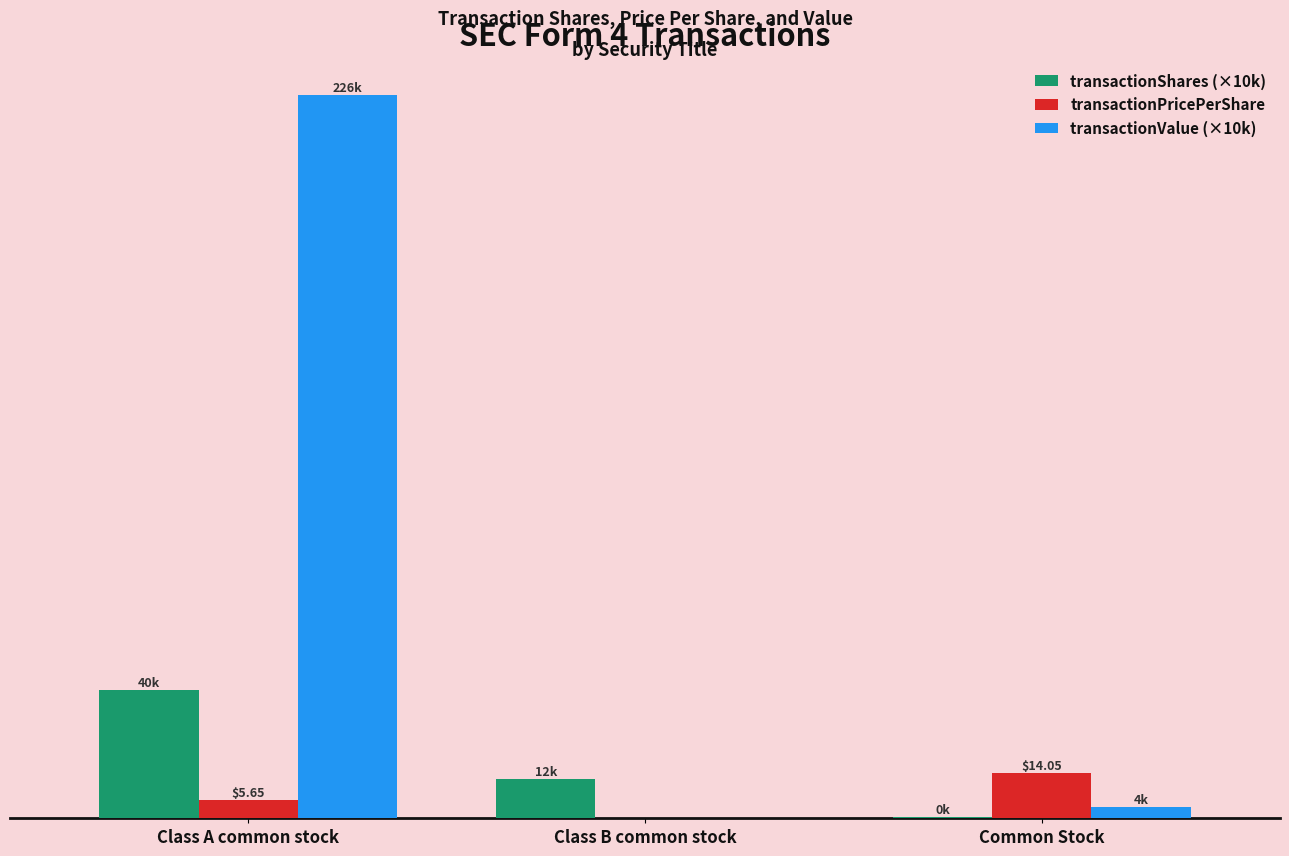

Is the value of transactionShares (×10k) at Class A common stock greater than the value of transactionPricePerShare at Class B common stock?

Yes